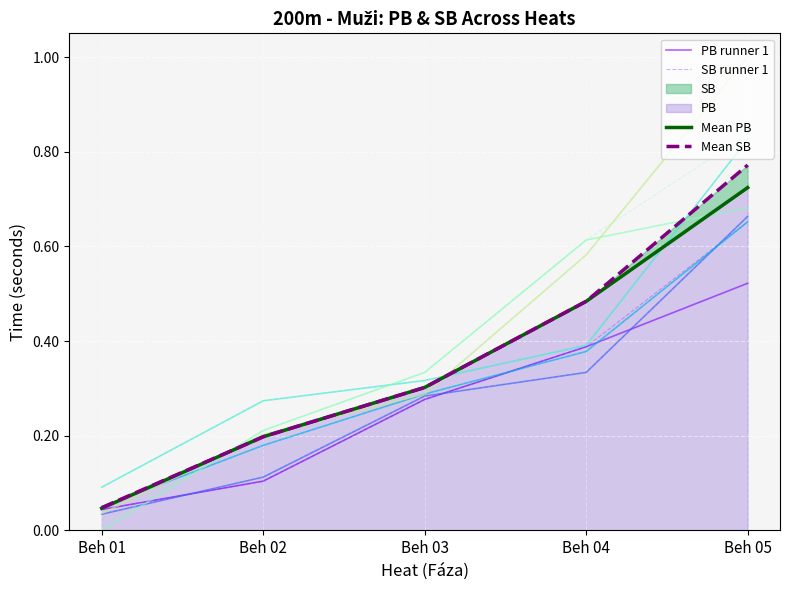

At Beh 01, list the series in order from smallest to largest.

PB runner 1, SB runner 1, Mean PB, Mean SB